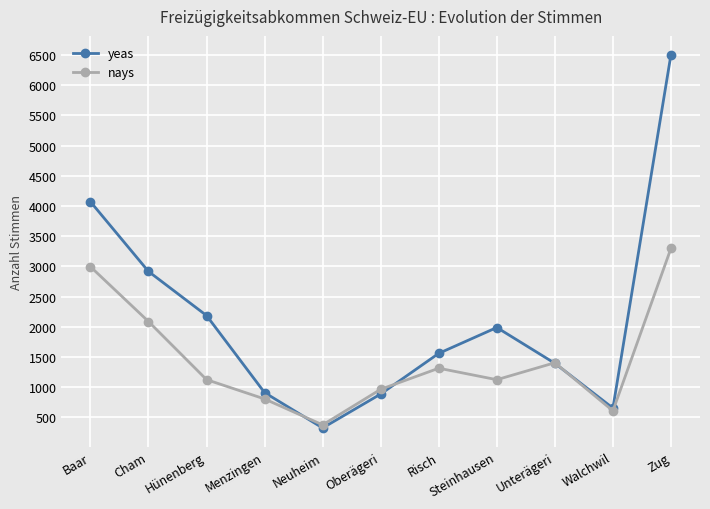

What is the spread (max minus min) of values at Risch?

246